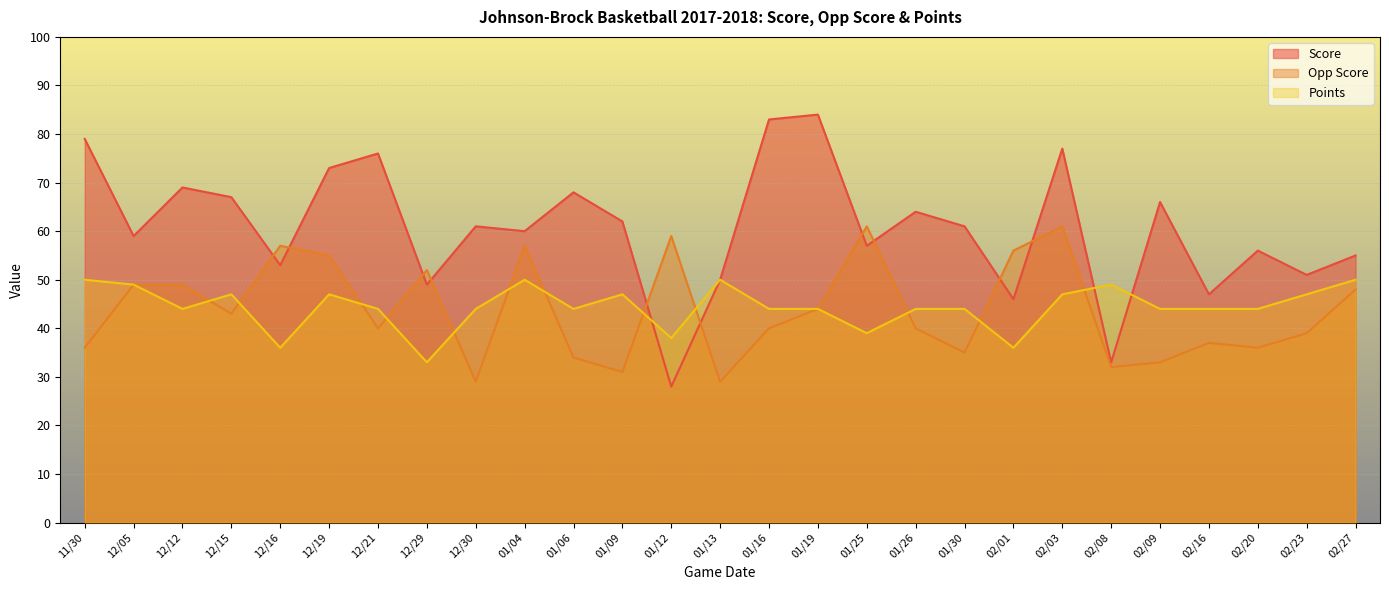

At which label does Points reach its minimum?

12/29